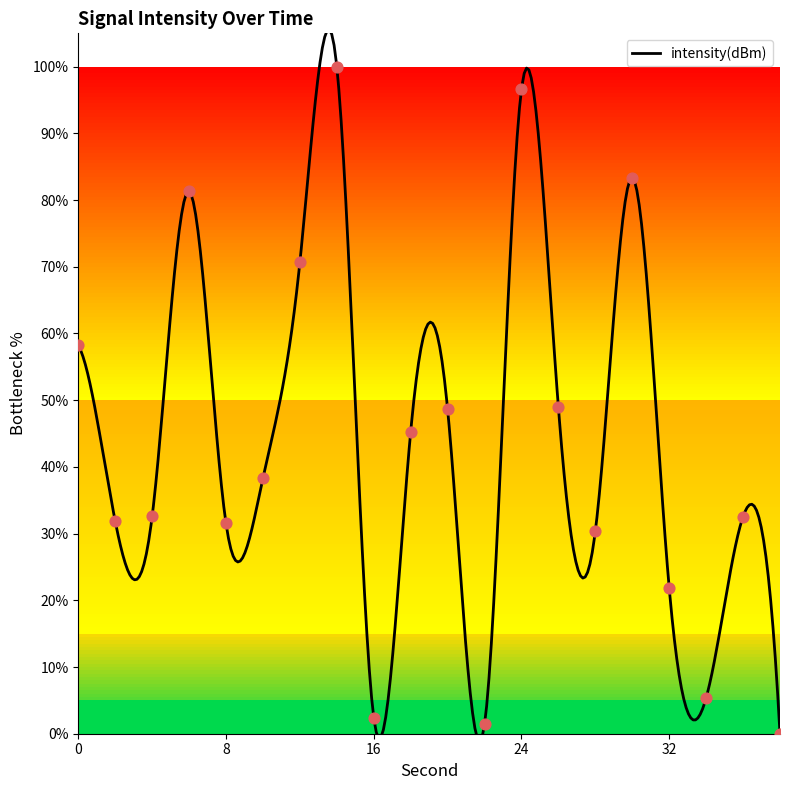

Between 36 and 22, which is larger?

36